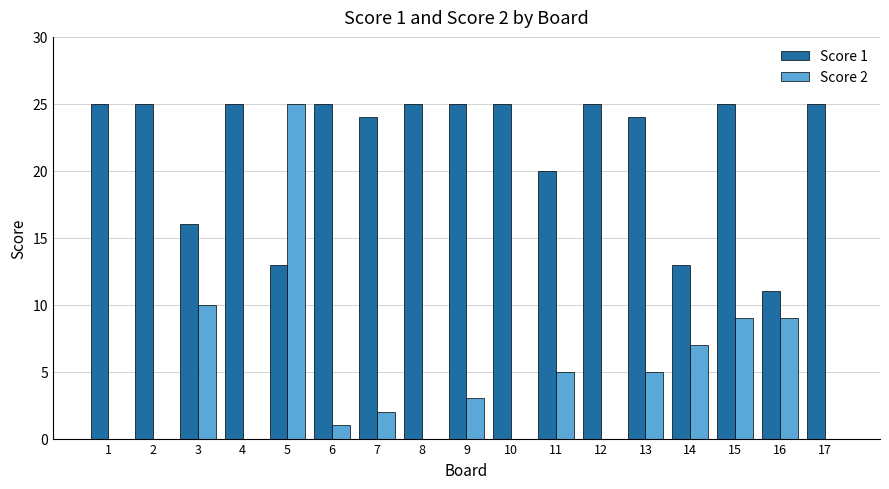

How many groups of bars are there?

17